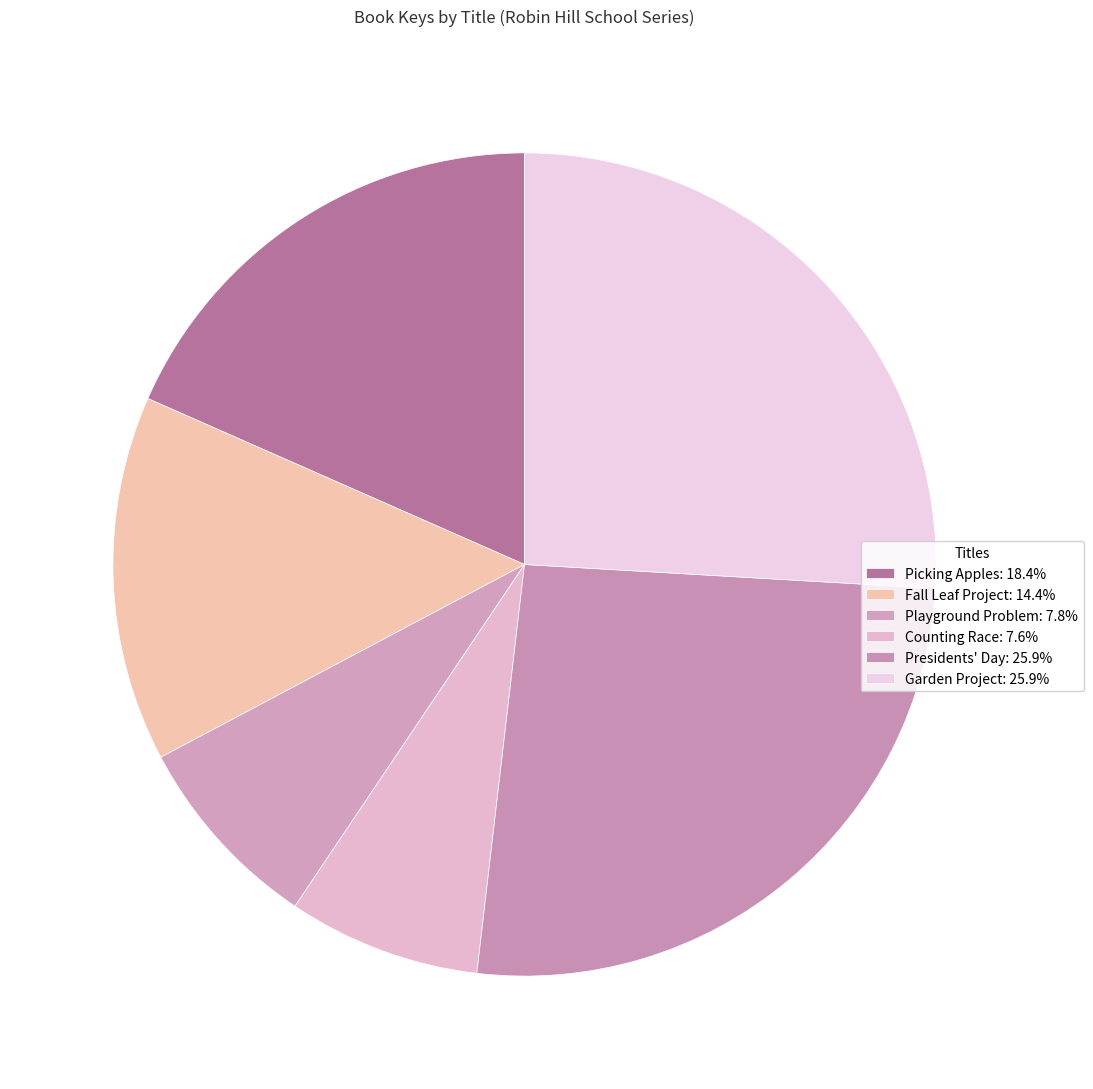

What is the largest slice in the pie chart?

Garden Project